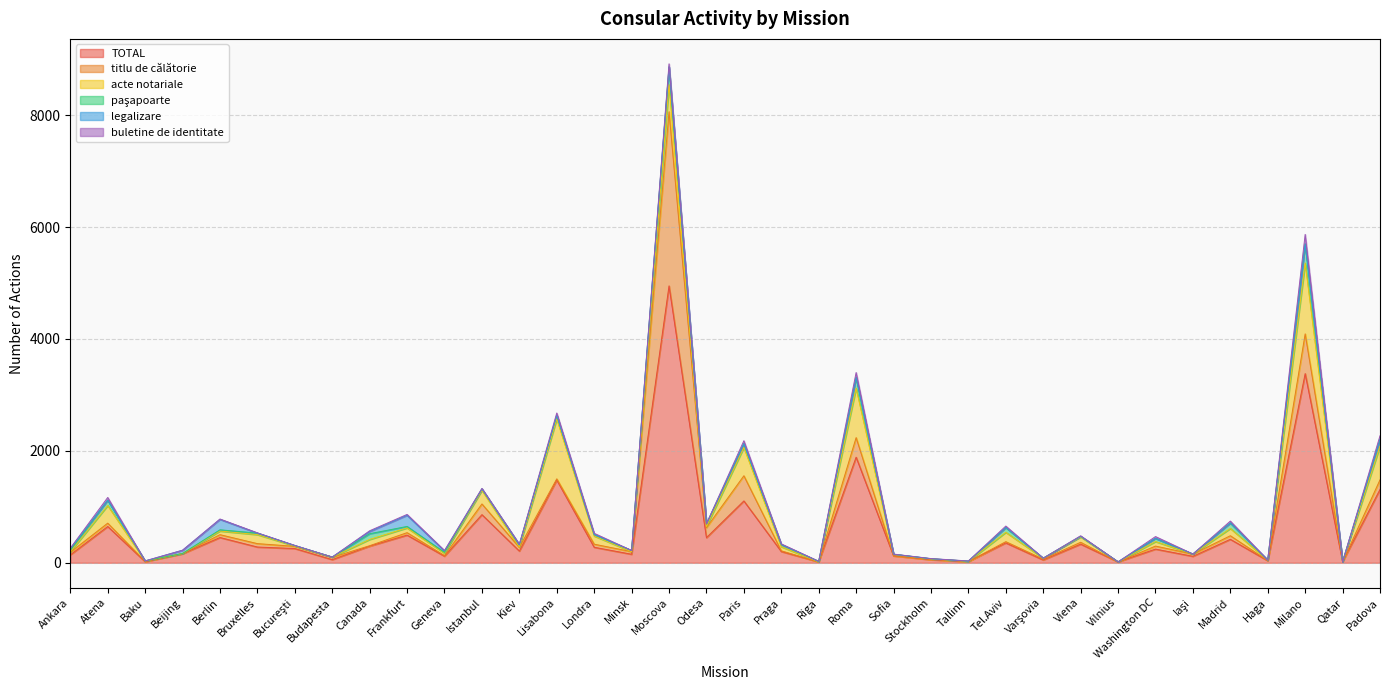

Rank the series by their maximum value, from highest to lowest.

TOTAL, titlu de călătorie, acte notariale, paşapoarte, legalizare, buletine de identitate